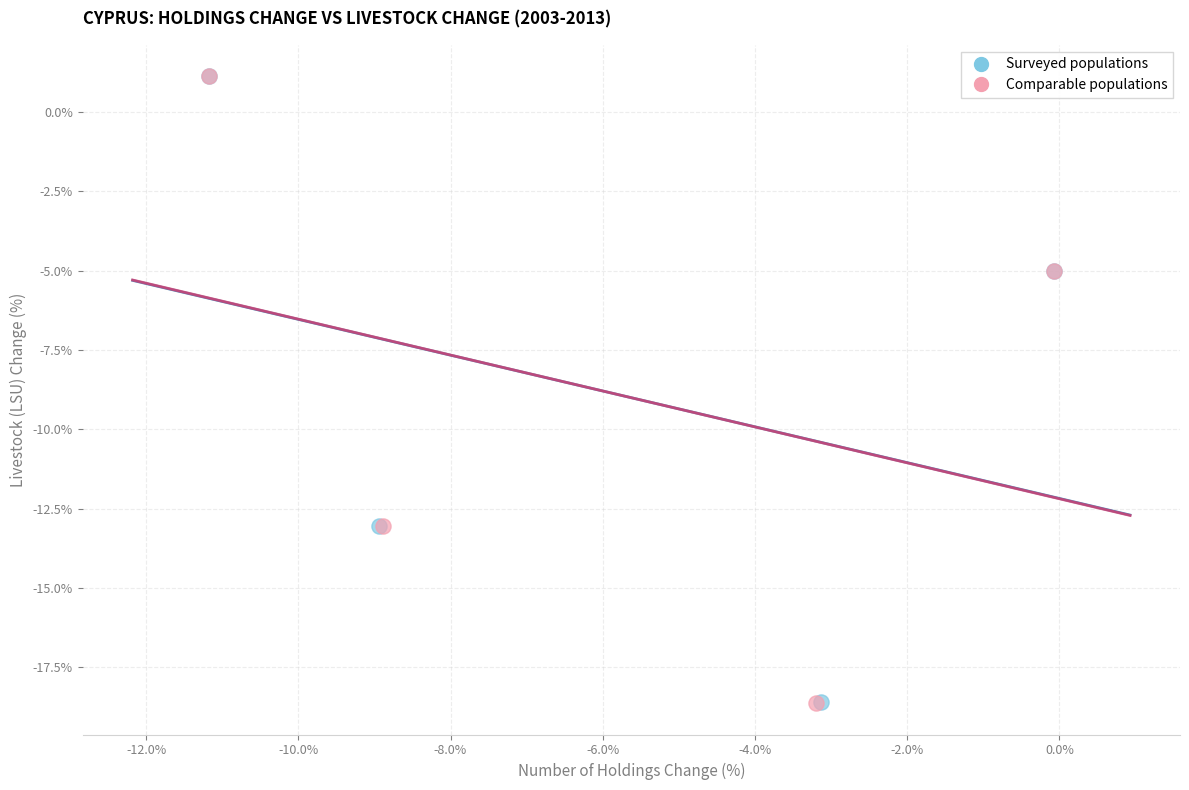

Which series has the widest spread of Y values?

Comparable populations